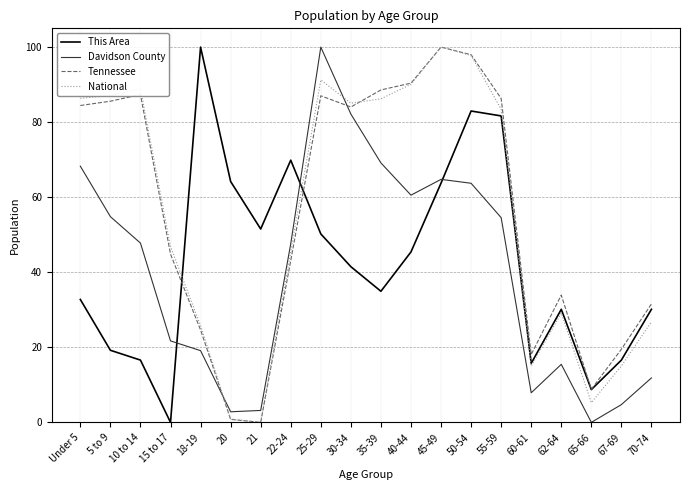

What is the total value across all series at 65-66?

22.8